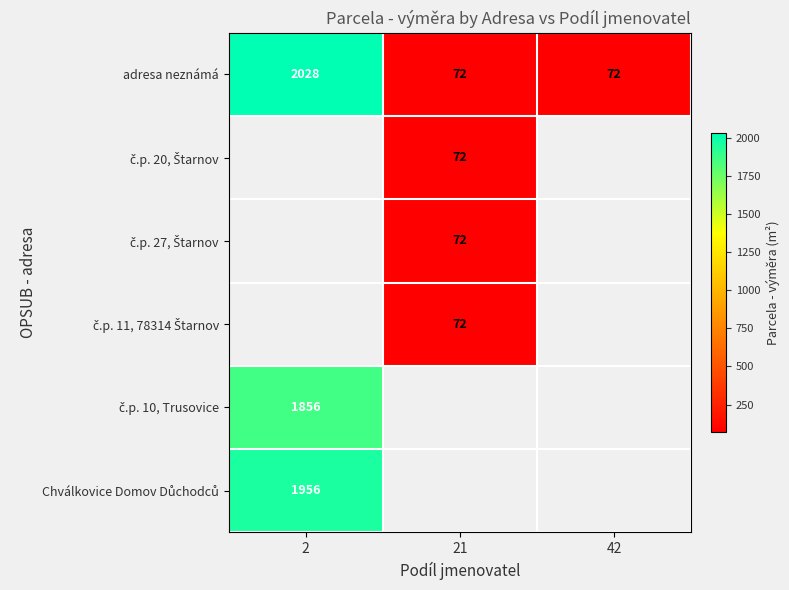

What value does the adresa neznámá series have at 42?

72